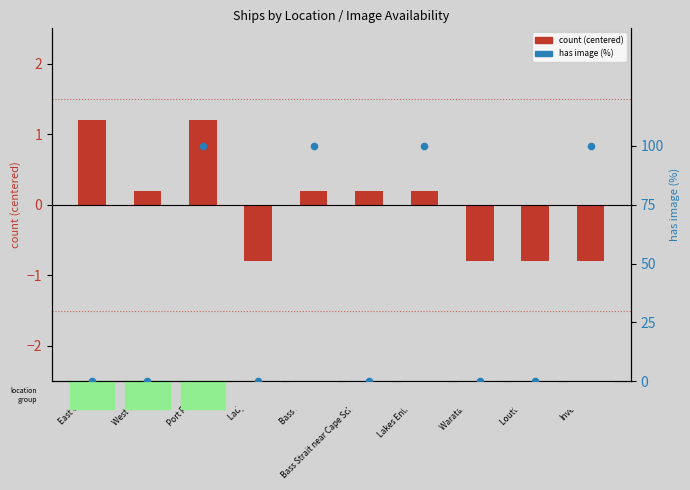

Which series contains the lowest Y value?

count (centered)